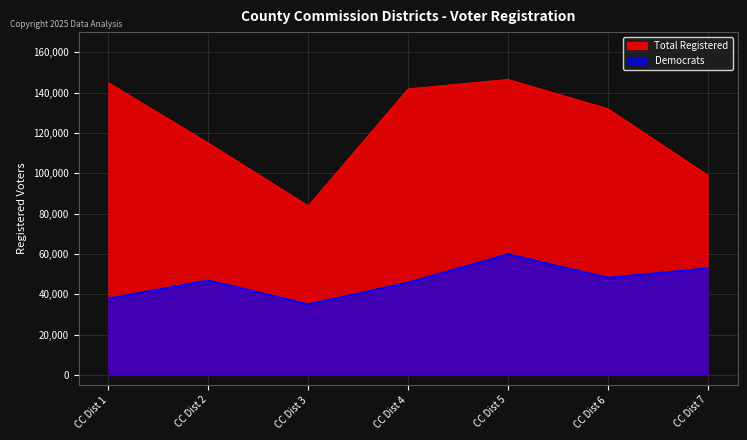

What is the maximum value for Democrats?

59931